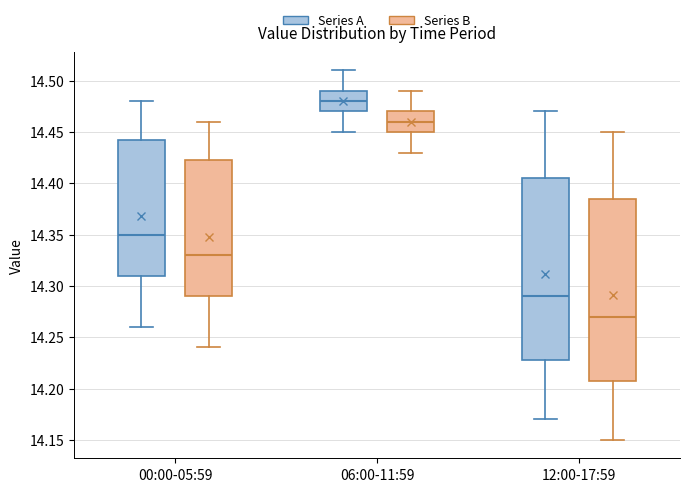

Where is the upper edge of the box for 06:00-11:59 (Series B) on the y-axis? The values are not printed on the chart, so give them approximately, as read against the axis.

14.470